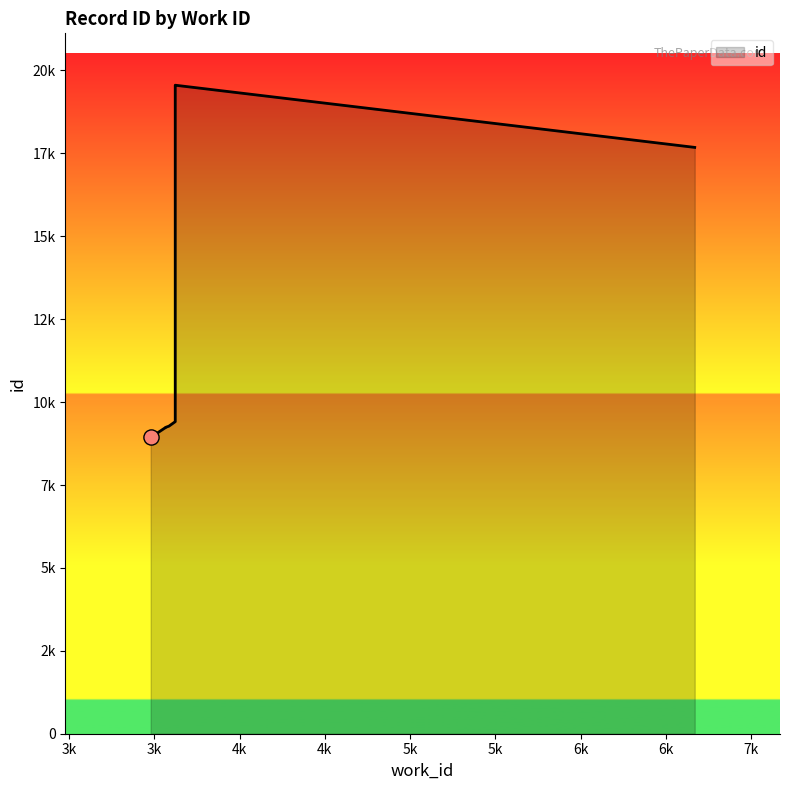

What is the ratio of the value at 3479 to the value at 3623?

0.5